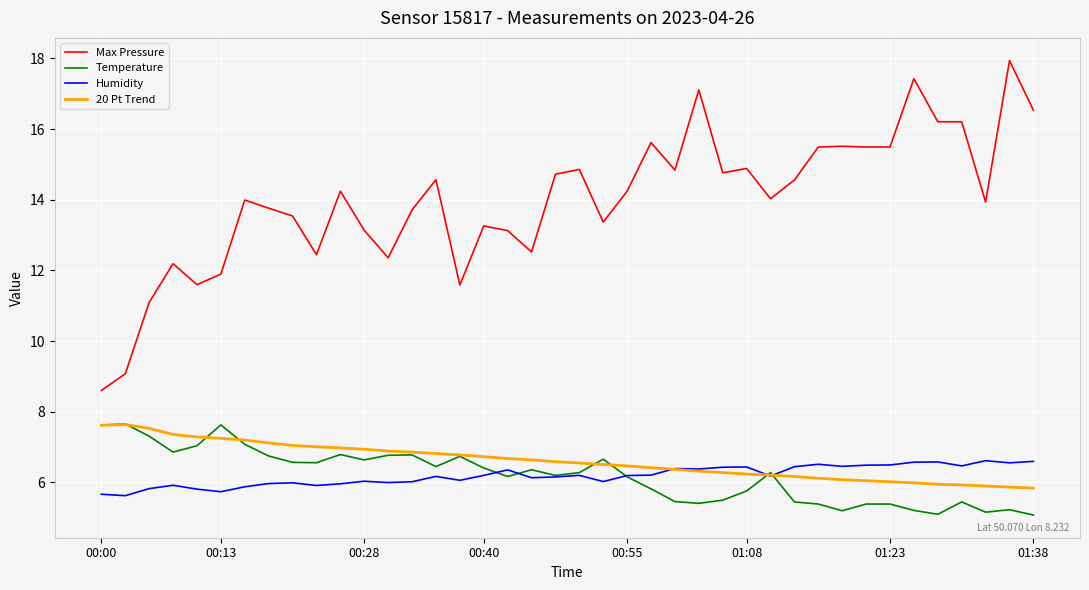

Which series has the largest total across all categories?

Max Pressure